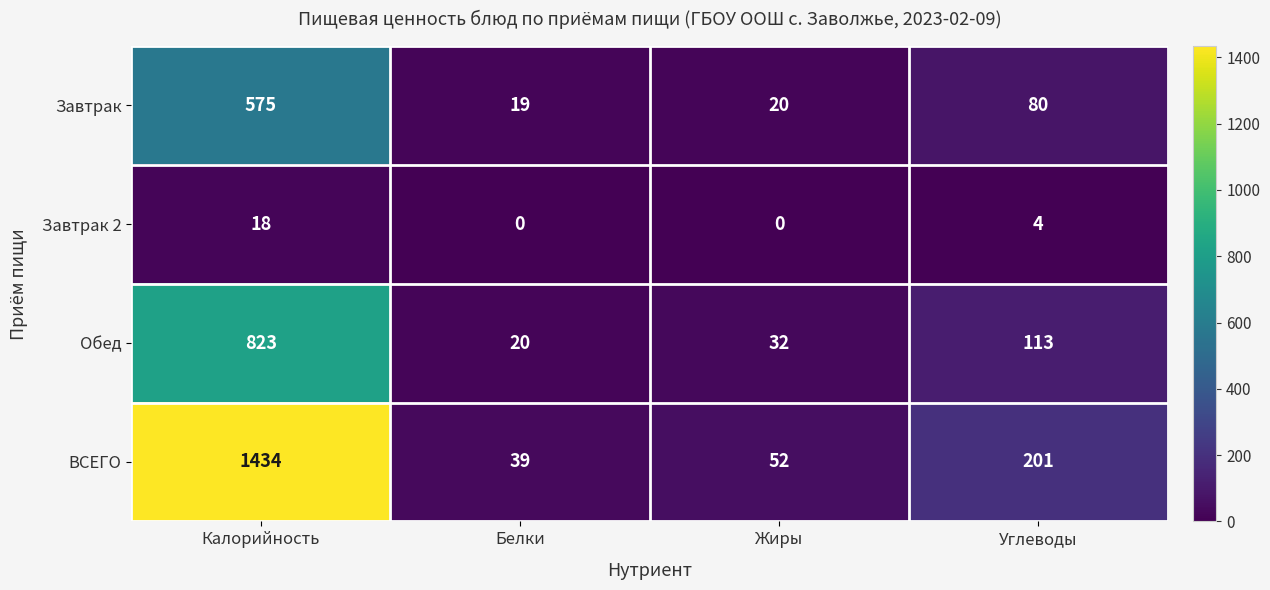

Which series has the widest spread of values?

ВСЕГО